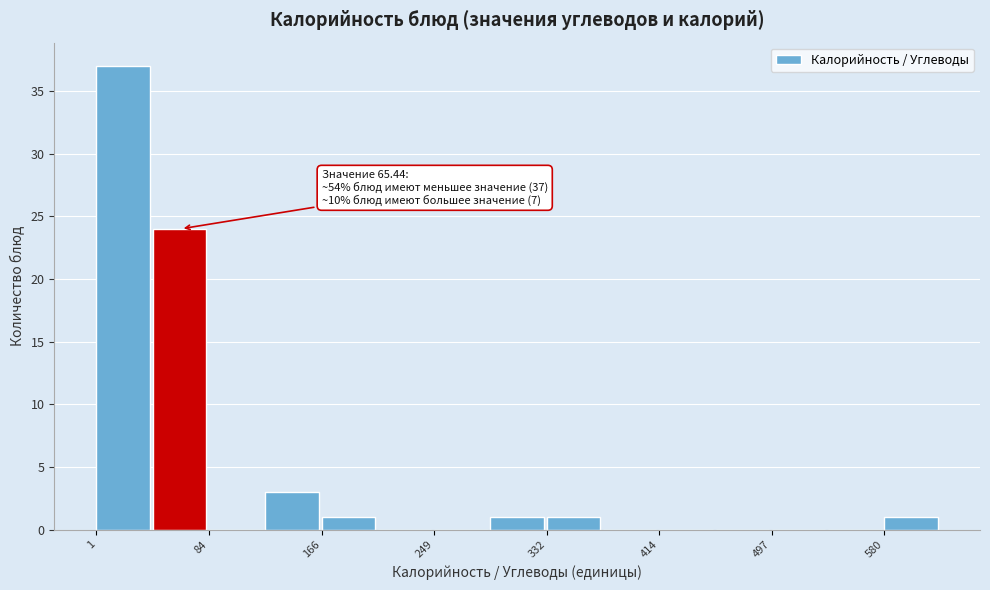

Over which range of the x-axis is the bar tallest?

0 to 40